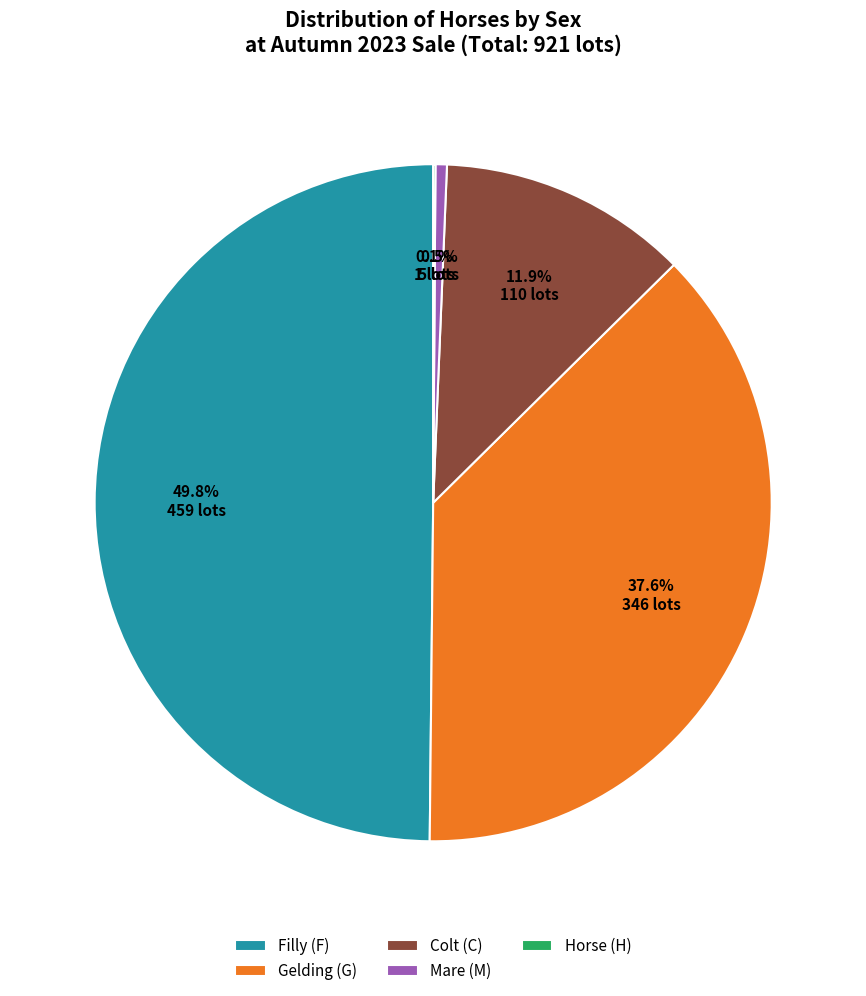

What is the largest slice in the pie chart?

Filly (F)